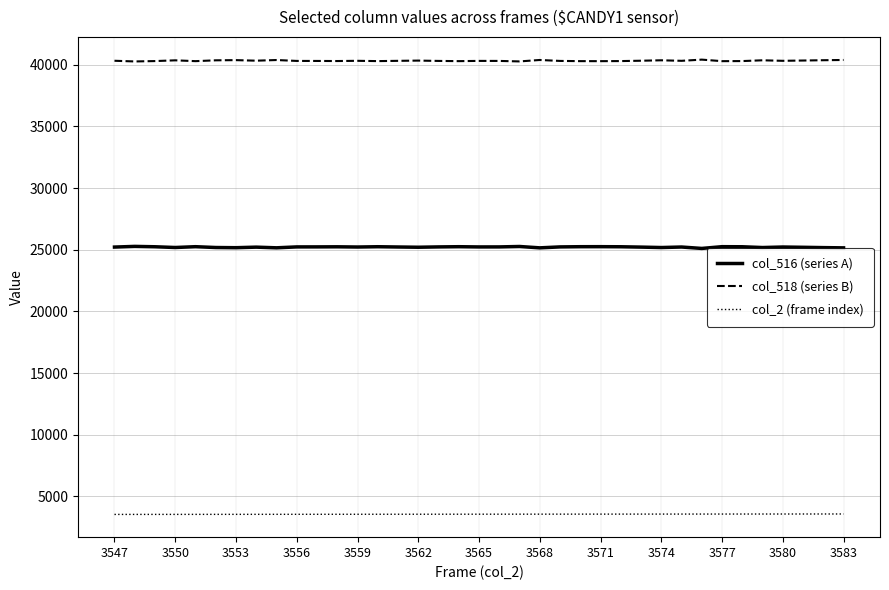

How many lines are shown in the chart?

3